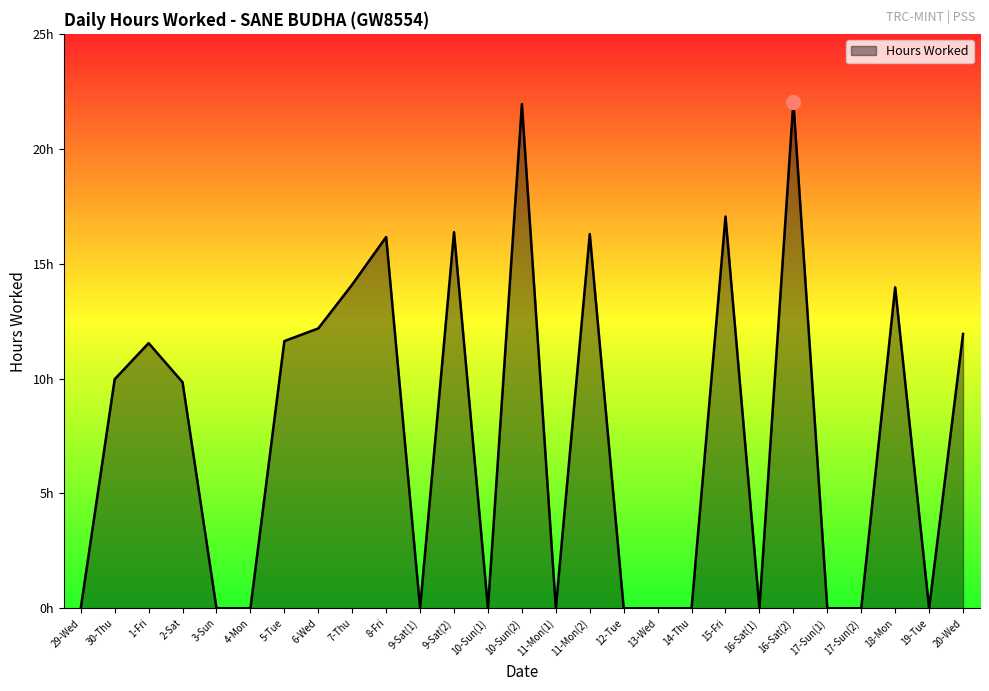

List the labels in order of value, largest first.

16-Sat(2), 10-Sun(2), 15-Fri, 9-Sat(2), 11-Mon(2), 8-Fri, 7-Thu, 18-Mon, 6-Wed, 20-Wed, 5-Tue, 1-Fri, 30-Thu, 2-Sat, 29-Wed, 3-Sun, 4-Mon, 9-Sat(1), 10-Sun(1), 11-Mon(1), 12-Tue, 13-Wed, 14-Thu, 16-Sat(1), 17-Sun(1), 17-Sun(2), 19-Tue